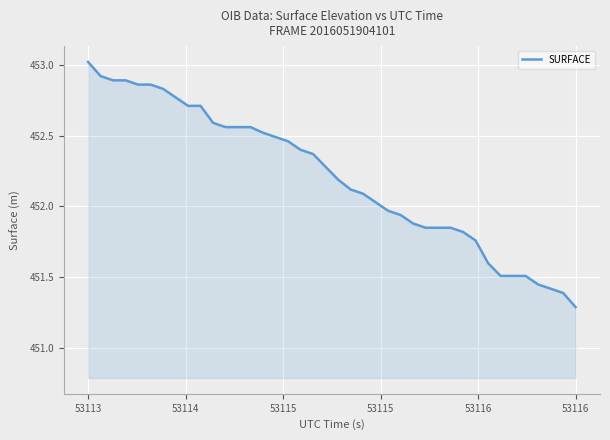

What is the minimum value shown in the chart?

451.3